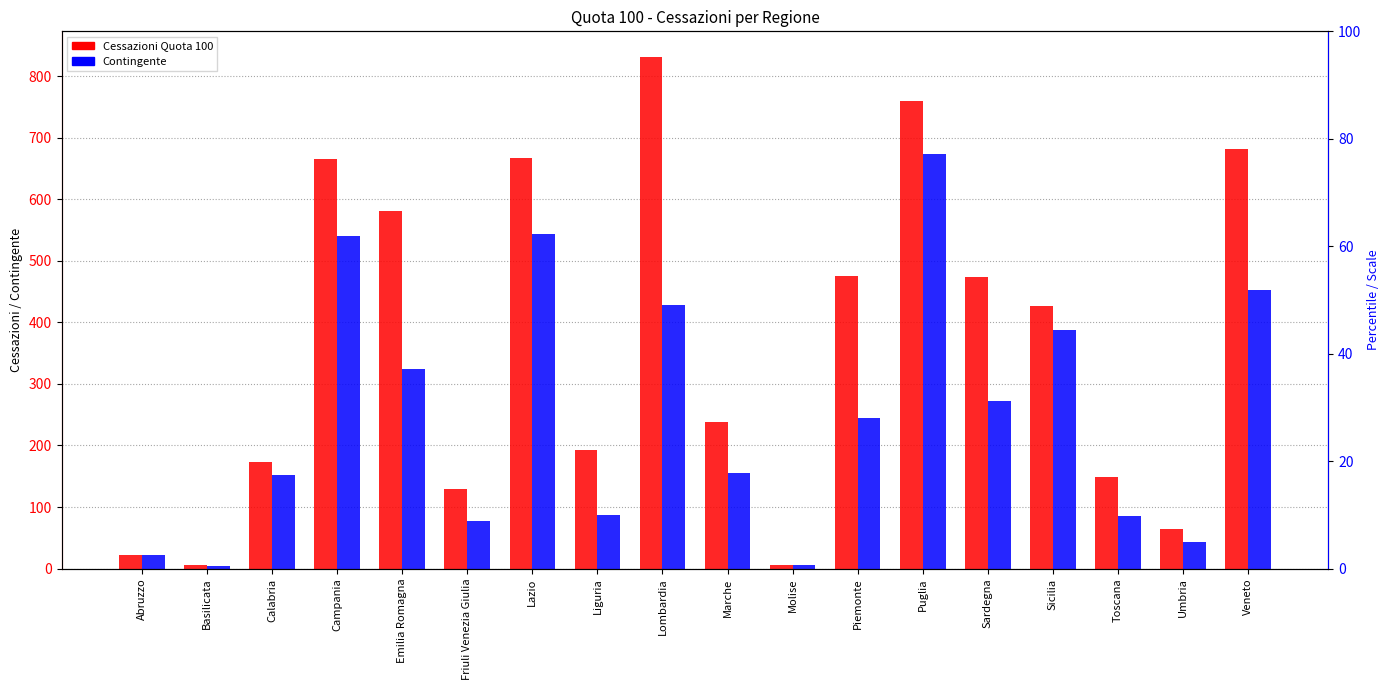

What is the smallest value displayed?

4